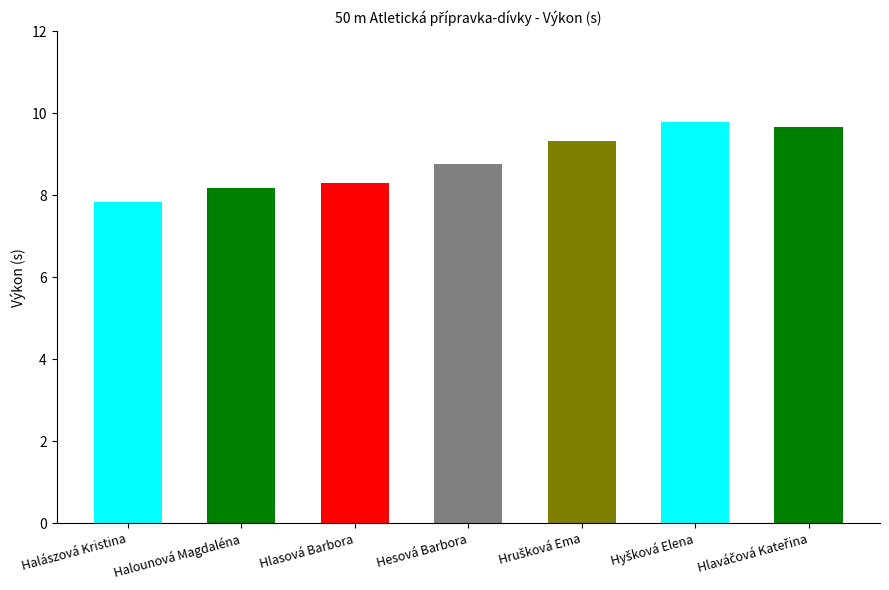

At which label does the data first exceed 8?

Halounová Magdaléna